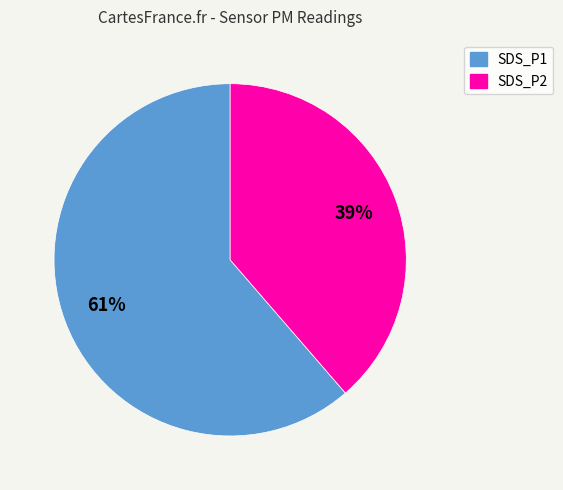

Which category has the smallest portion of the pie?

SDS_P2